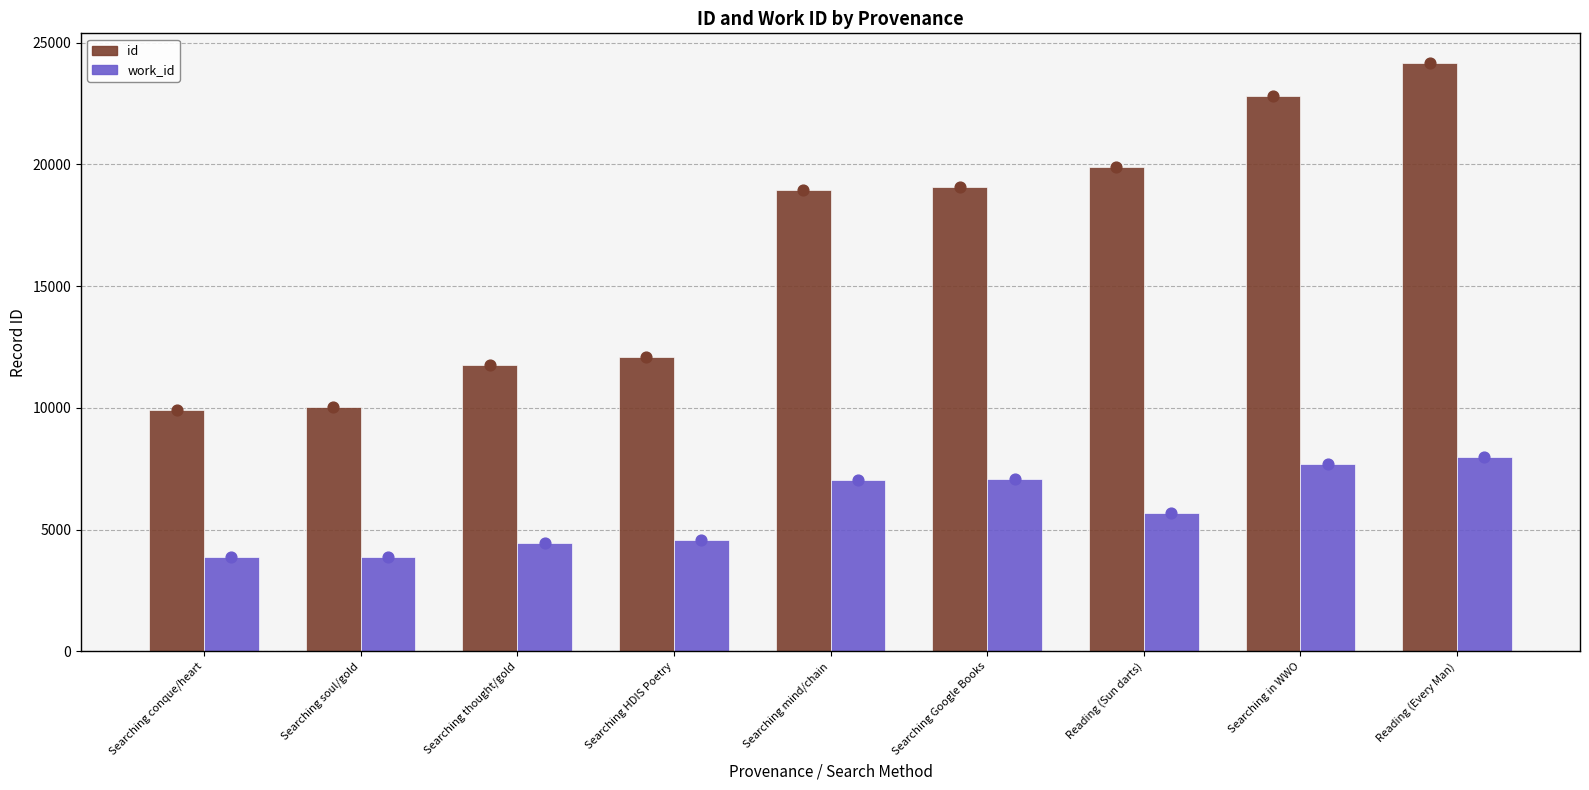

Which series contains the highest Y value?

id